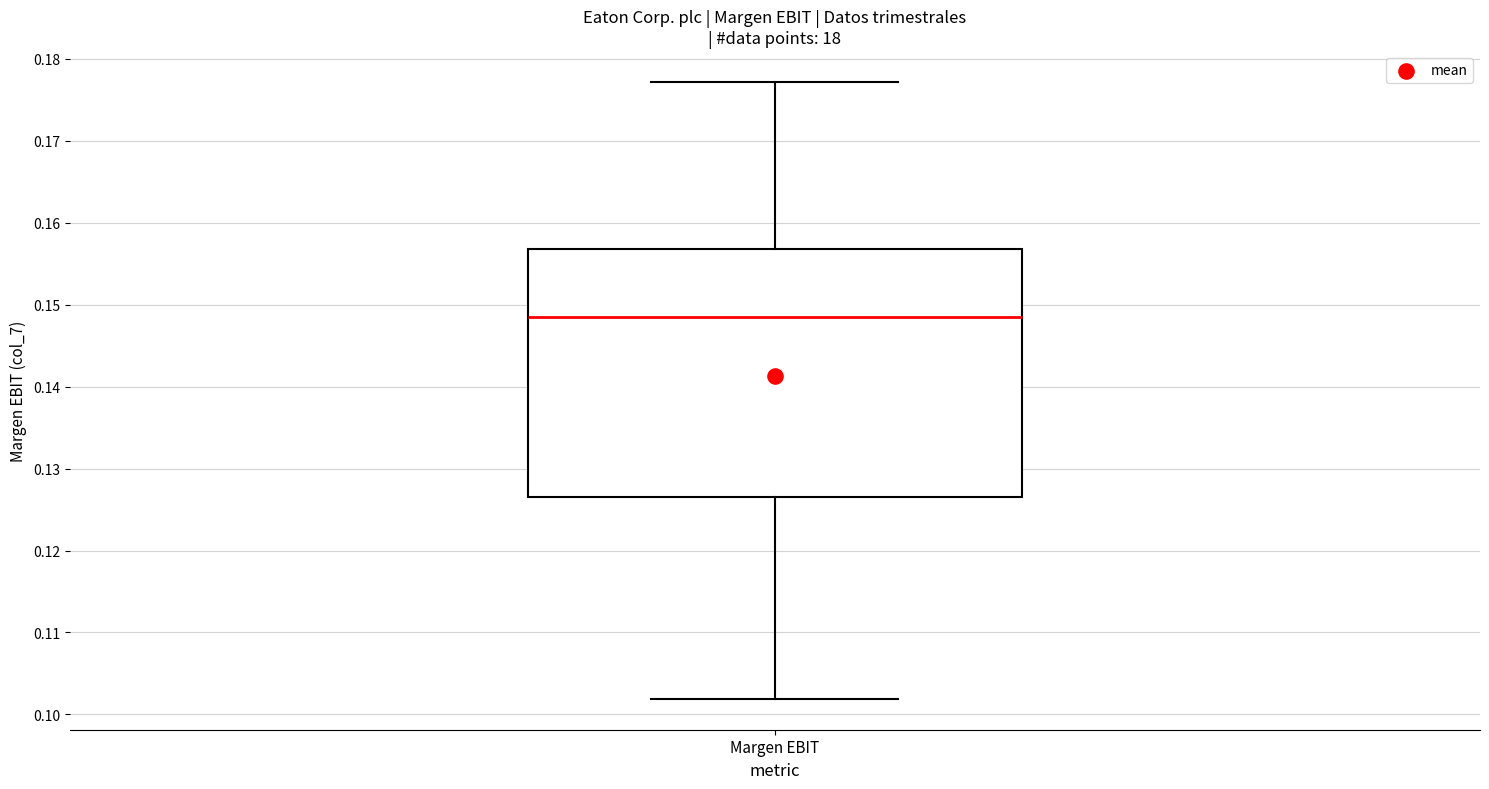

Transcribe this box plot: give where the median line is, the range the box spans, and where the two whiskers end, as read against the y-axis. The values are not printed on the chart, so give them approximately, as read against the axis.

median 0.149, box 0.127 to 0.157, whiskers 0.102 to 0.177